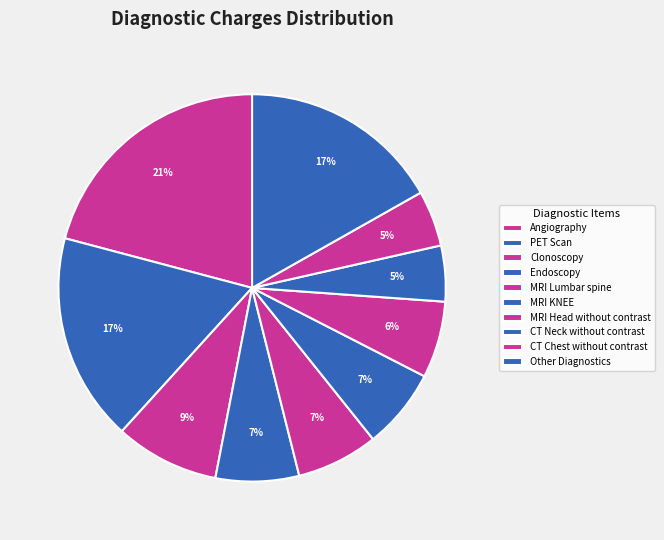

How many segments does this pie chart have?

10